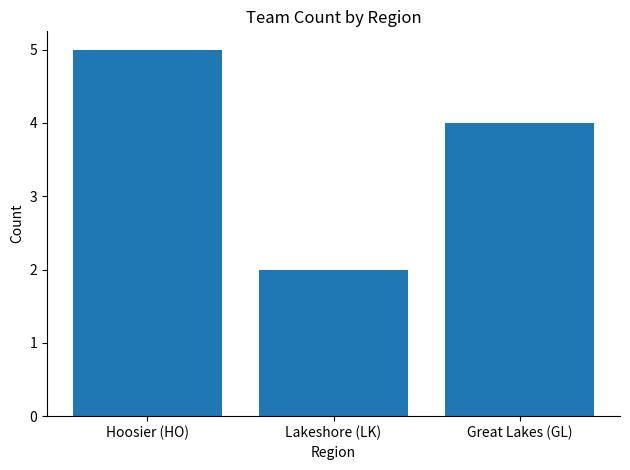

Reading right to left, transcribe all the data shown in this chart.

Great Lakes (GL)=4	Lakeshore (LK)=2	Hoosier (HO)=5